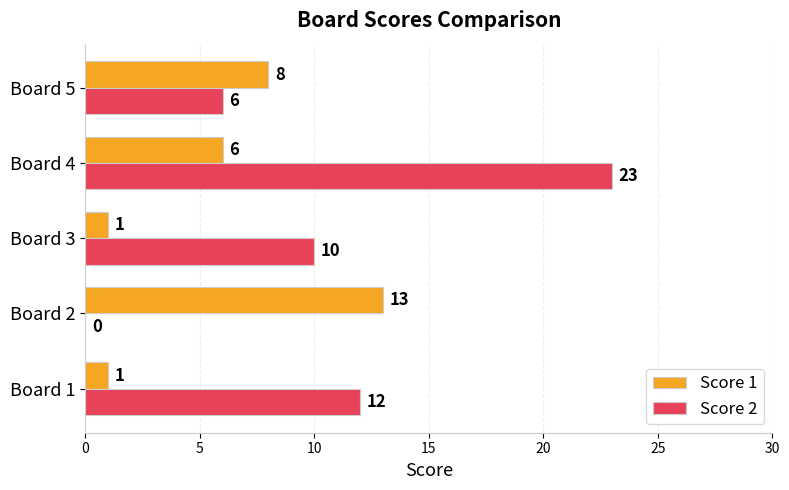

The value of Score 1 at Board 5 is 13. True or false?

False